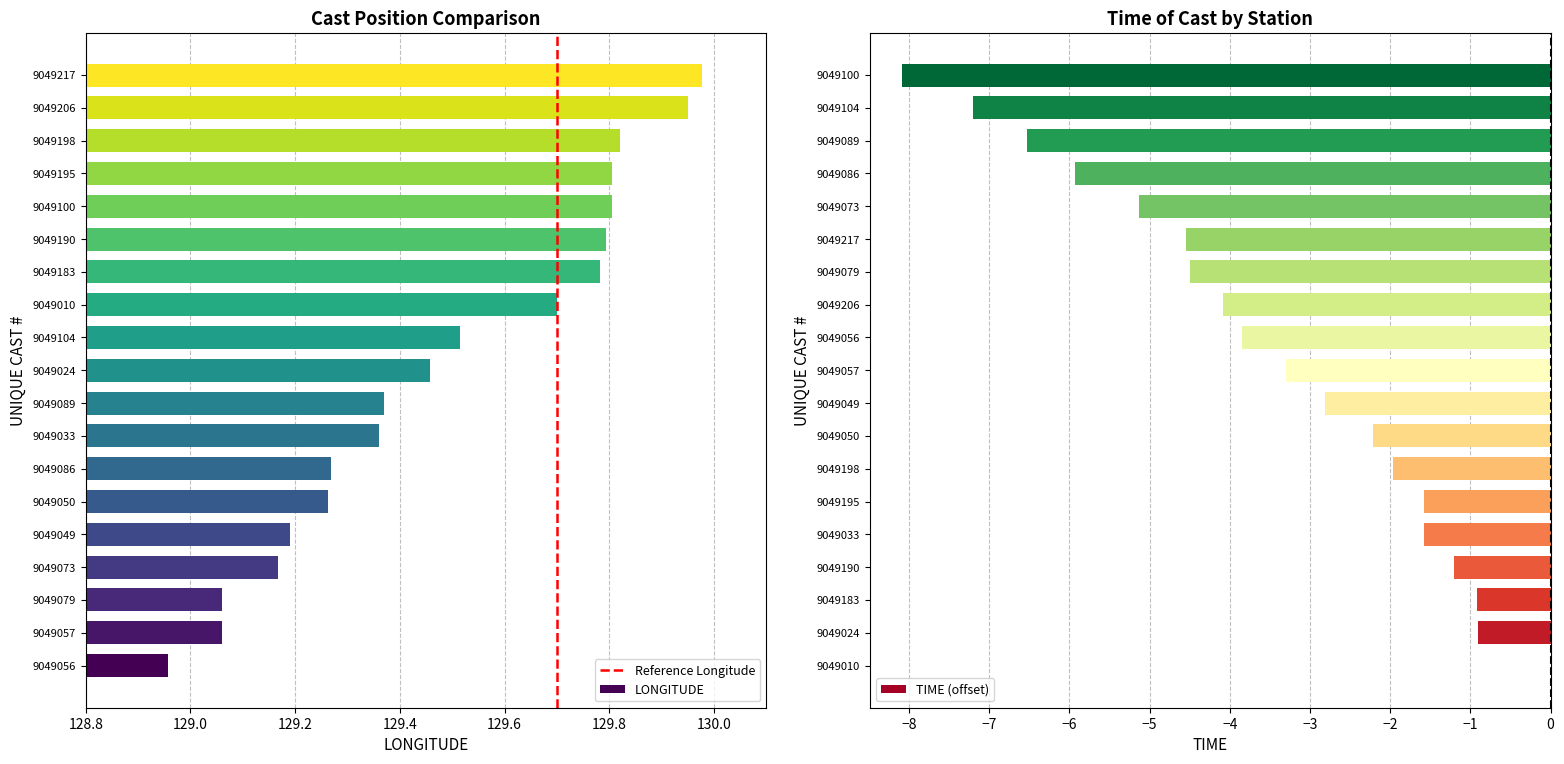

At which category does the chart reach its peak across all series?

9049217